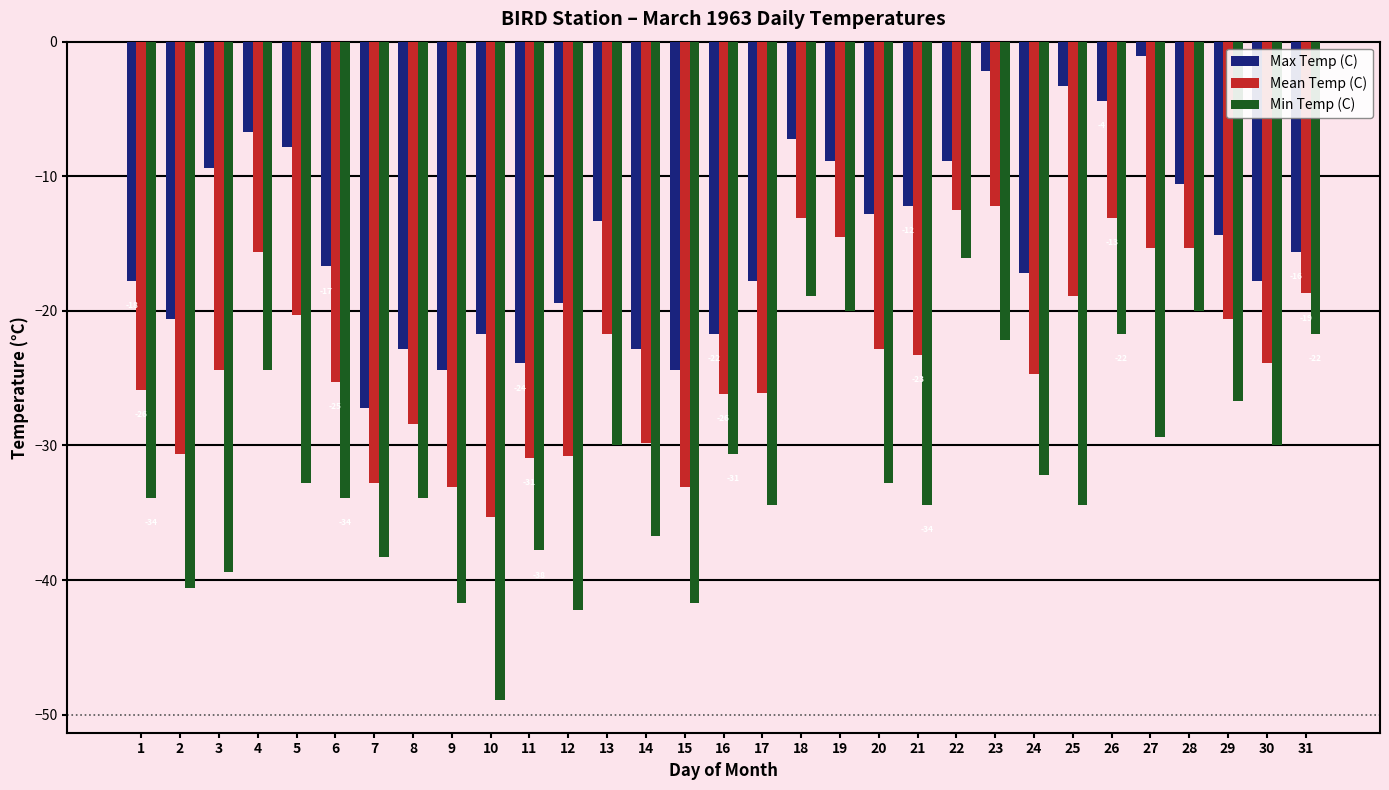

What is the maximum value shown in the chart?

-1.1